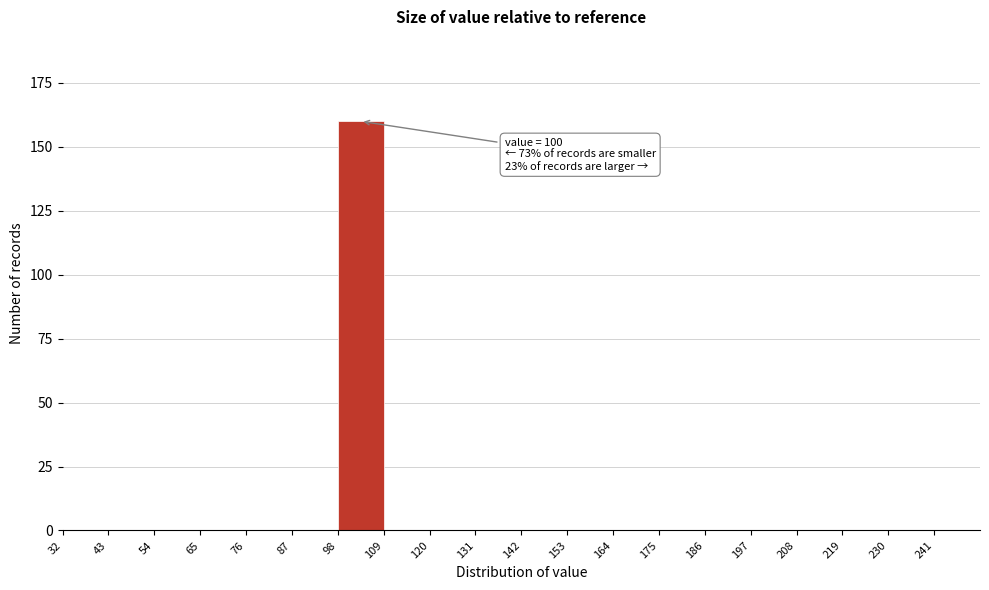

Which range on the x-axis has the tallest bar?

98 to 109